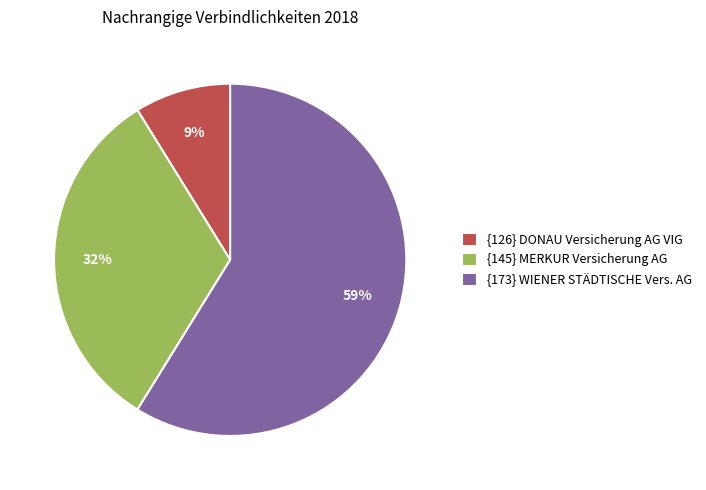

Rank the categories by value from highest to lowest.

{173} WIENER STÄDTISCHE Vers. AG, {145} MERKUR Versicherung AG, {126} DONAU Versicherung AG VIG